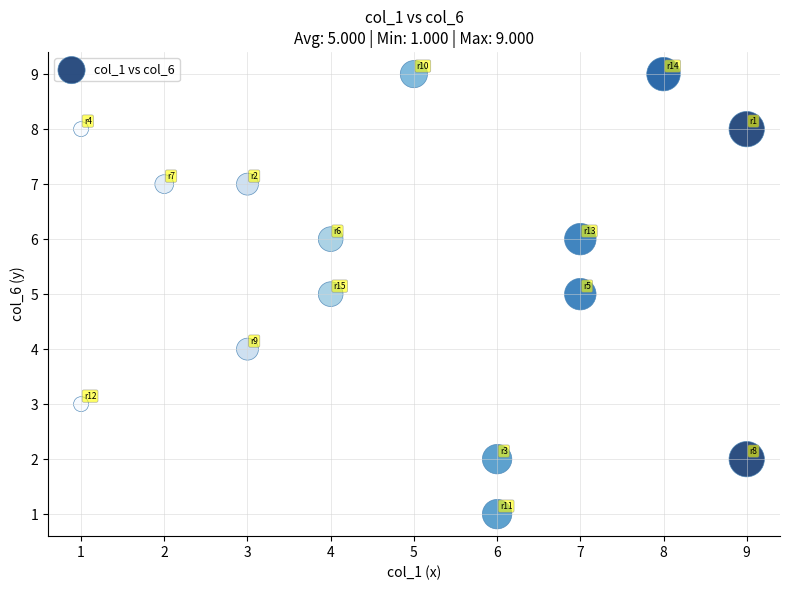

What is the range of X values (max minus min)?

8